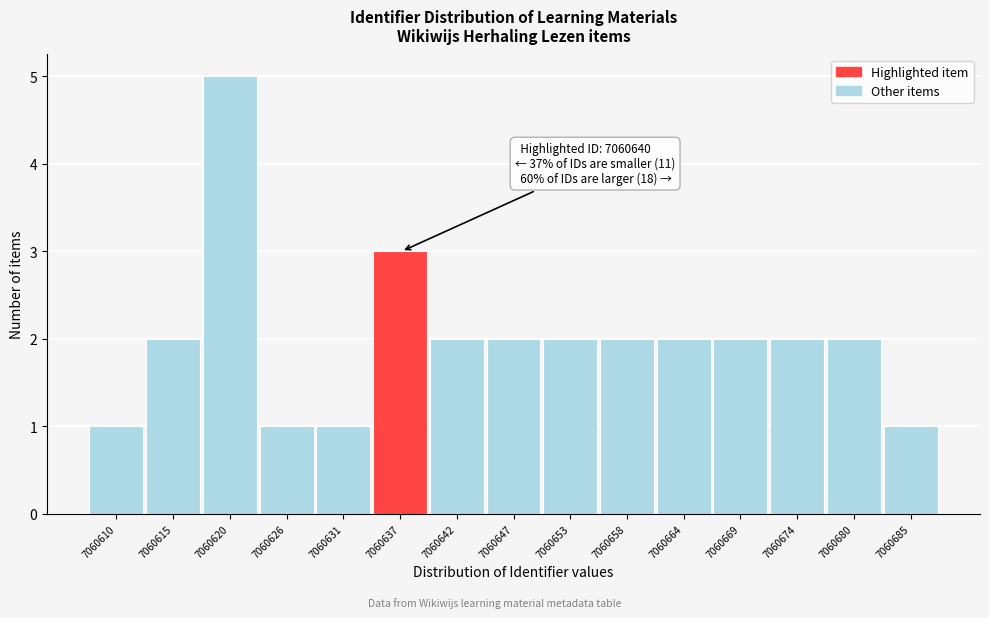

Reading right to left, list all the values displayed in this chart.

7060685=1	7060680=2	7060674=2	7060669=2	7060664=2	7060658=2	7060653=2	7060647=2	7060642=2	7060637=3	7060631=1	7060626=1	7060620=5	7060615=2	7060610=1